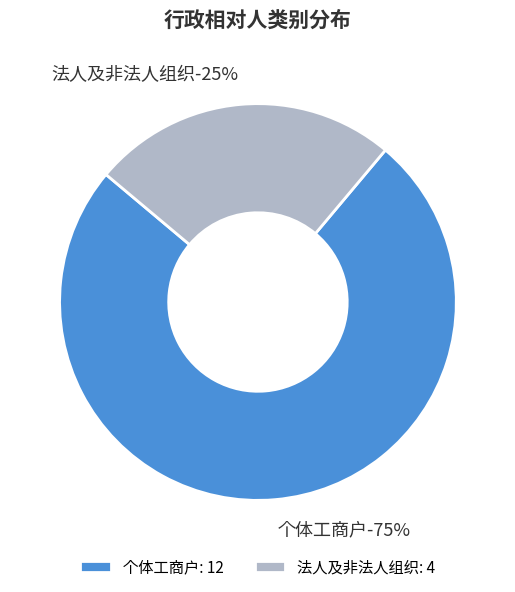

The 个体工商户 slice represents 75% of the pie. True or false?

True